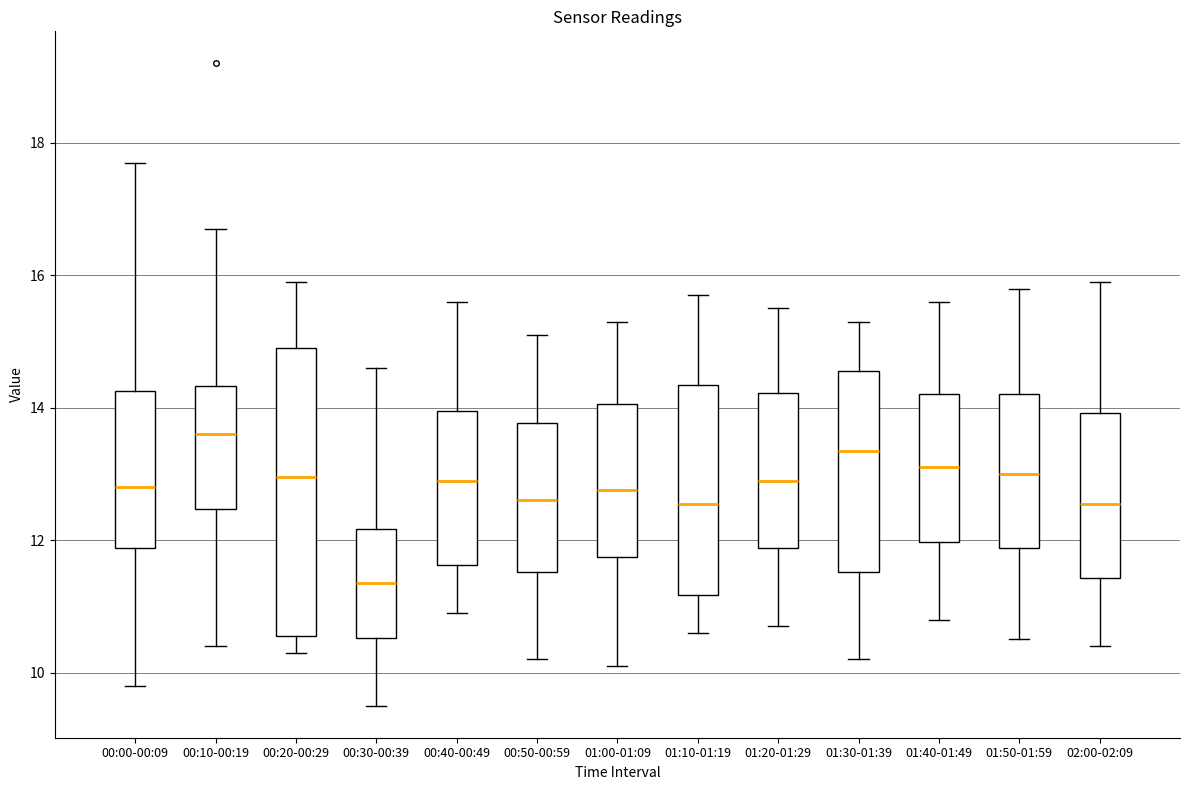

Where does the upper whisker of the box for 00:40-00:49 end on the y-axis? The values are not printed on the chart, so give them approximately, as read against the axis.

15.6